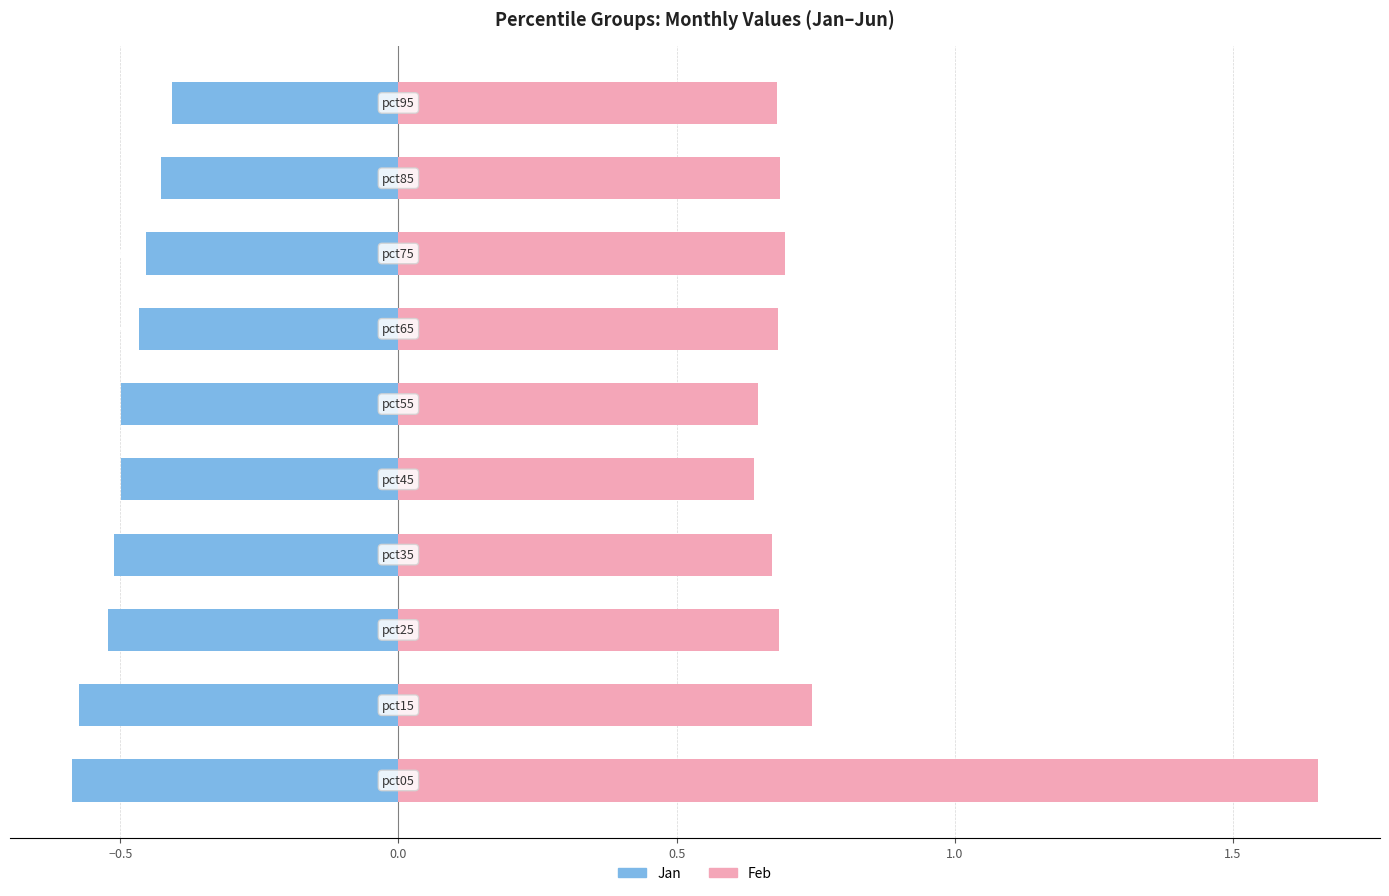

What is the difference between the second highest and second lowest values in the Feb series?

0.1